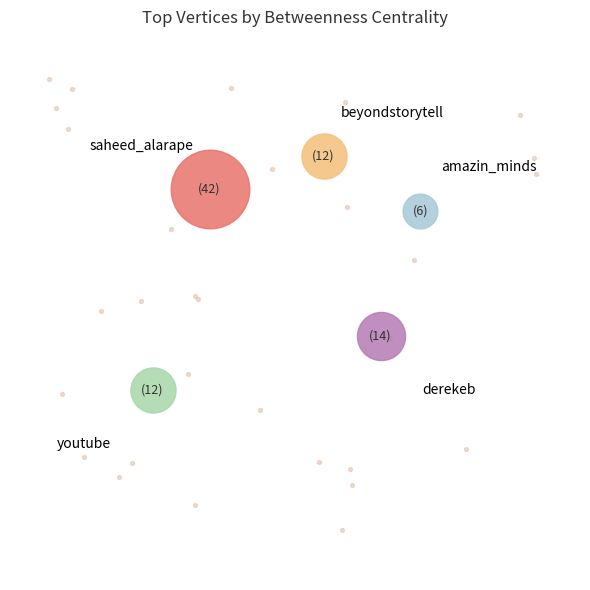

To the nearest percent, what is the average slice percentage?

20%